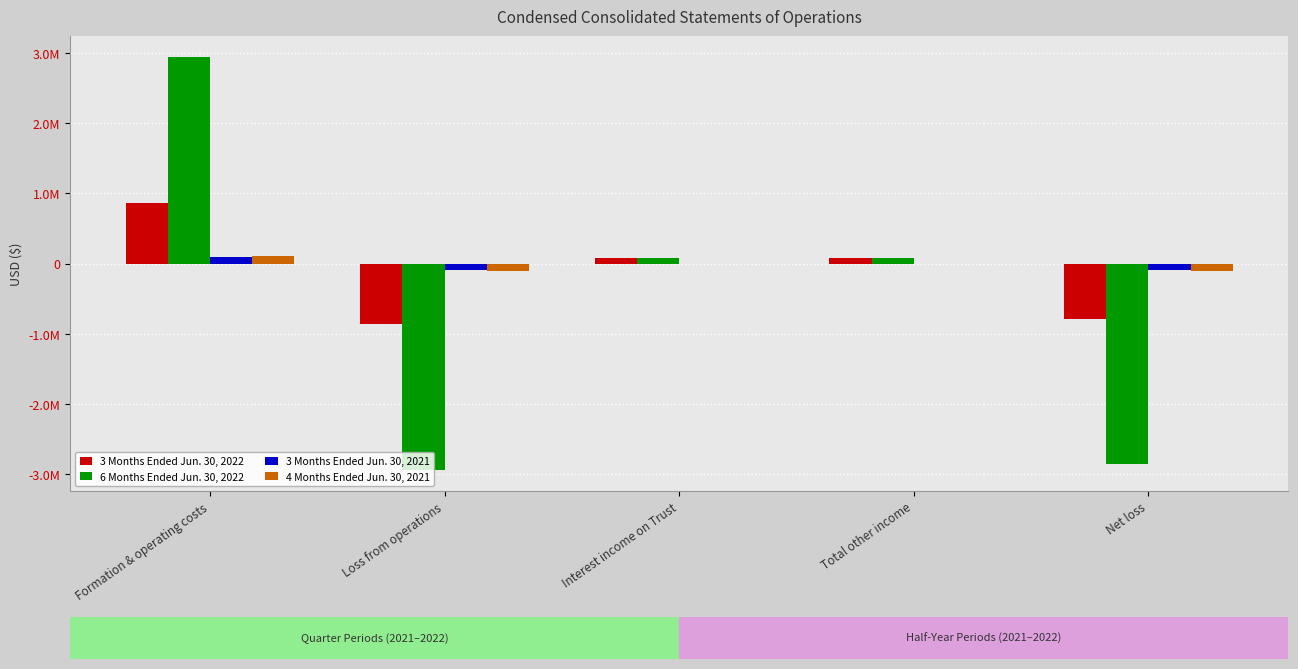

Are the bars horizontal?

No